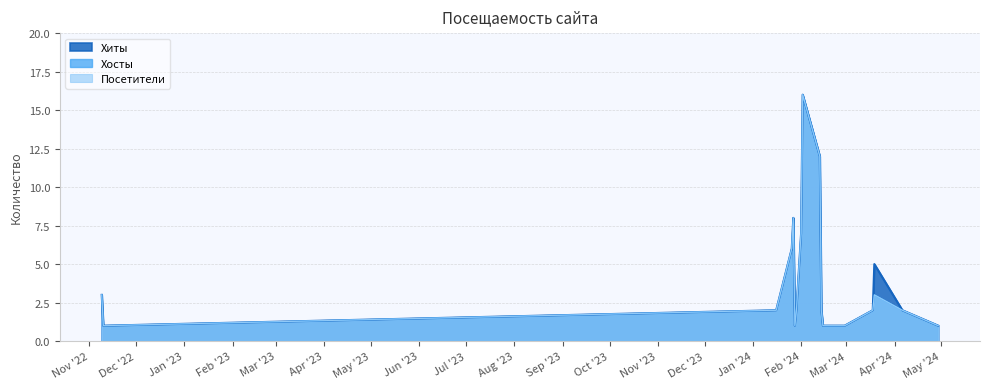

Which series has the largest total across all categories?

Хиты